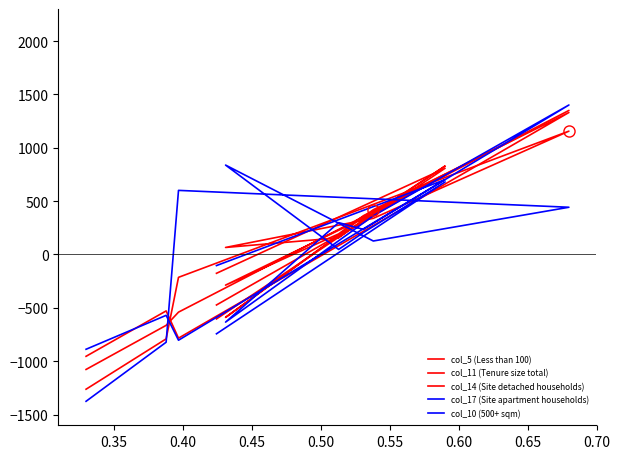

What value does the col_17 (Site apartment households) series have at 0.60?

1400.6